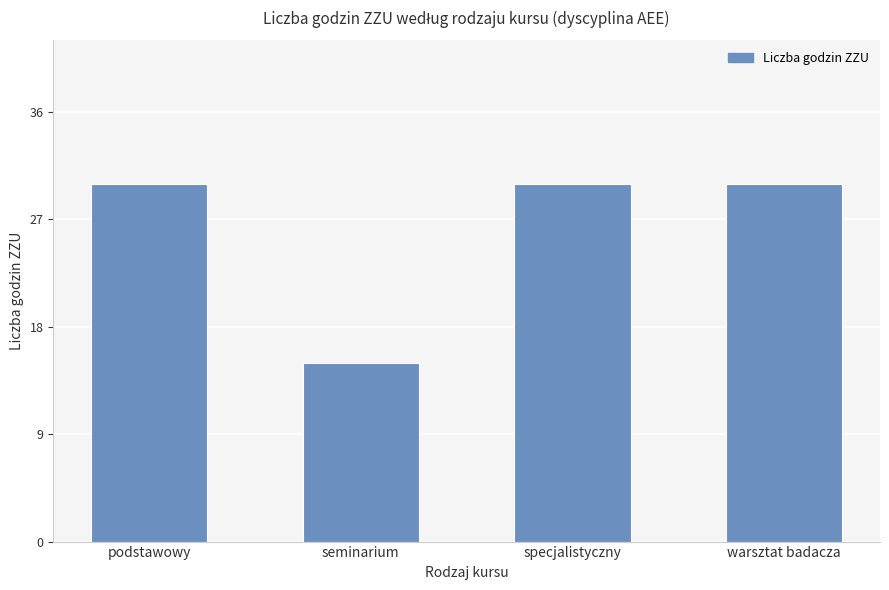

Count the number of data series in this chart.

1